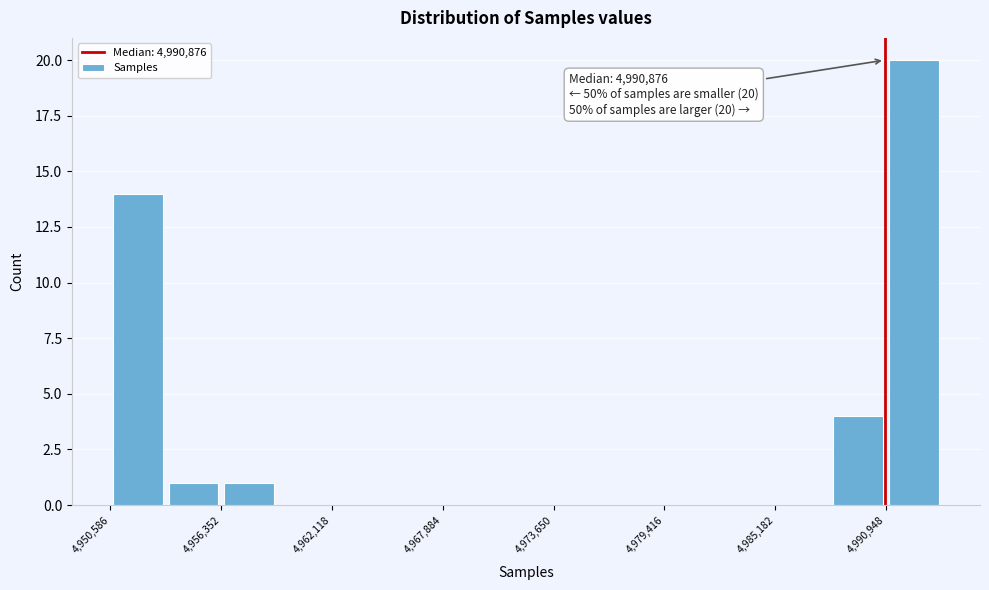

Read against the x-axis, roughly where is the centre of the tallest bar?

4992000